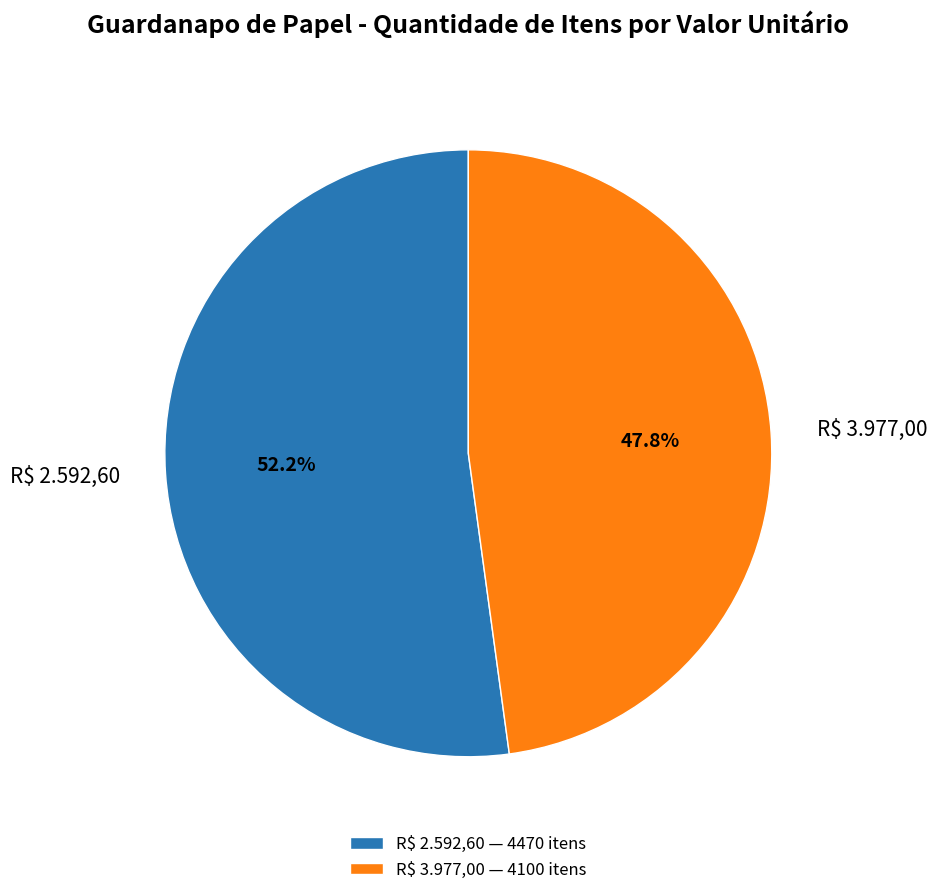

How much of the chart is everything except R$ 3.977,00?

52.2%